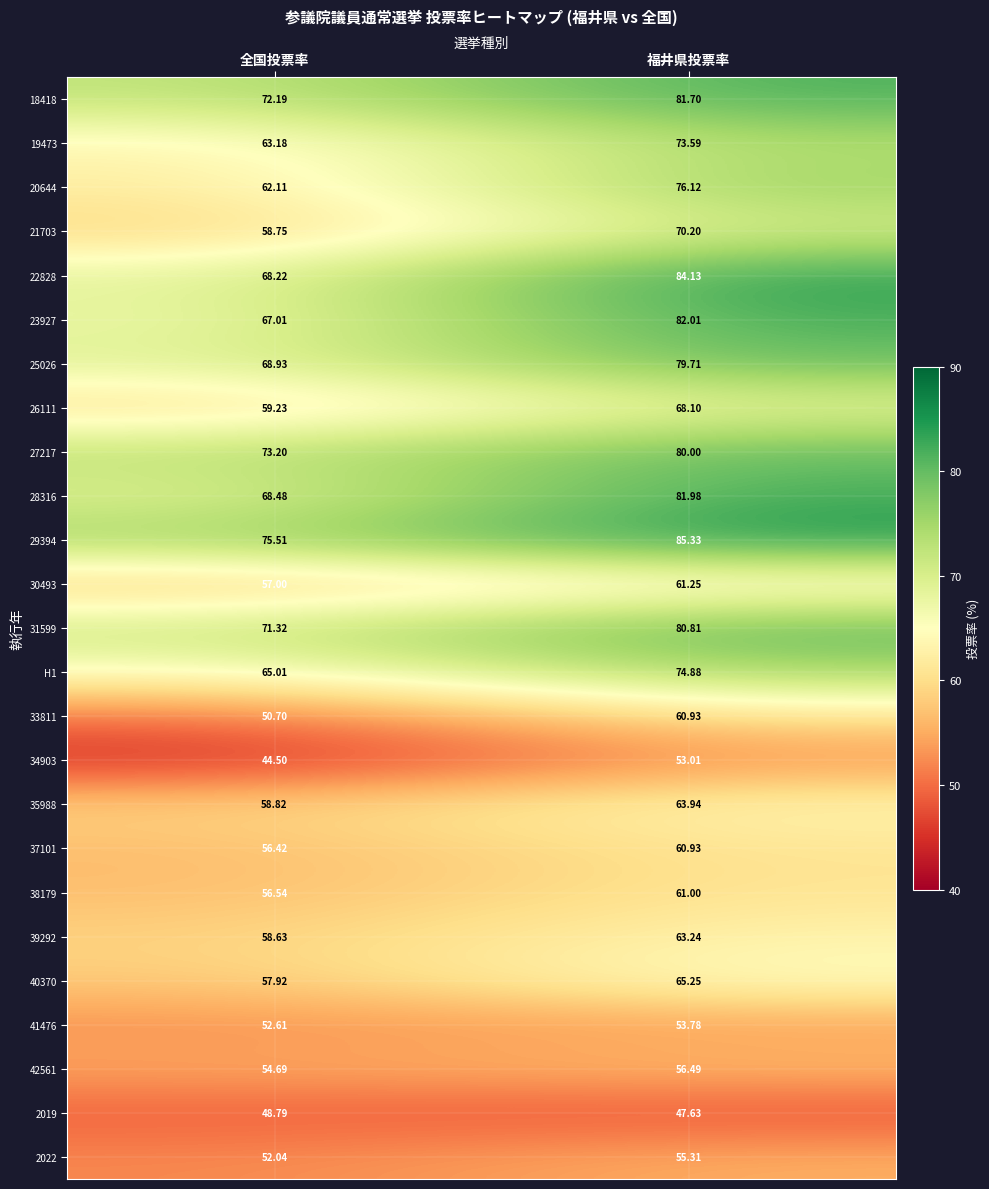

At which category does the chart reach its minimum across all series?

全国投票率